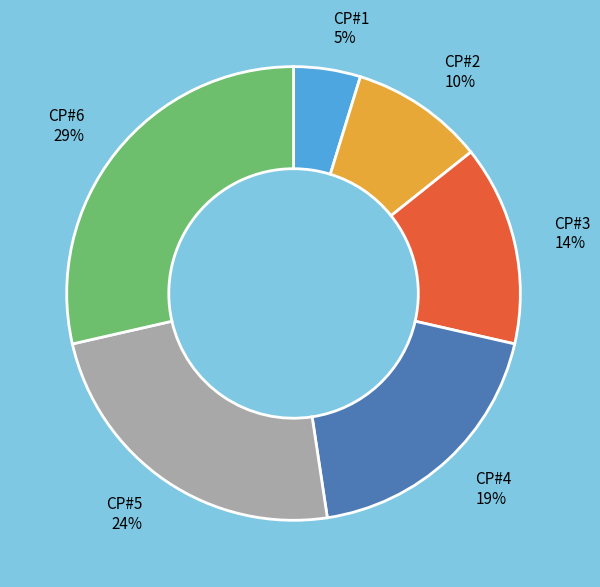

The CP#2 slice represents 21% of the pie. True or false?

False